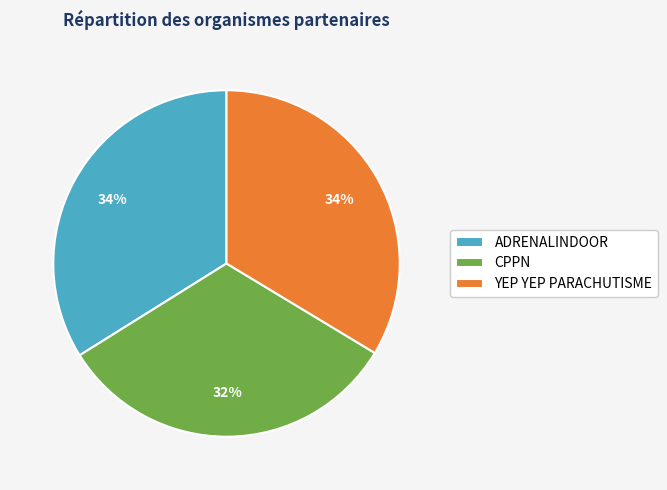

Do YEP YEP PARACHUTISME and CPPN together represent more than half of the pie?

Yes